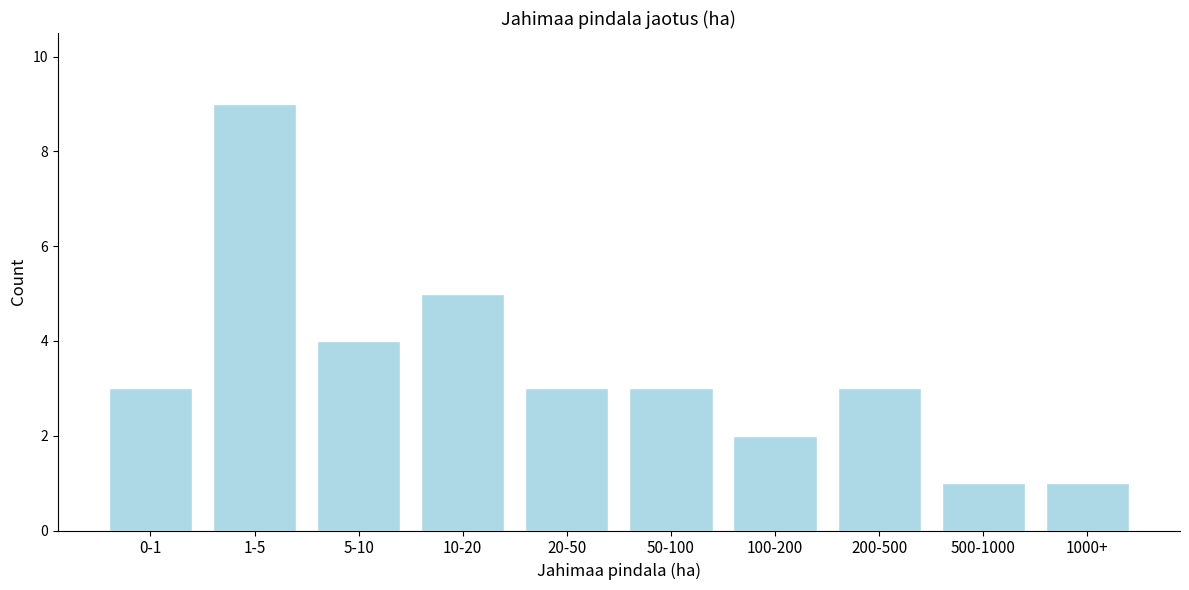

Reading right to left, list all the values displayed in this chart.

1	1	3	2	3	3	5	4	9	3